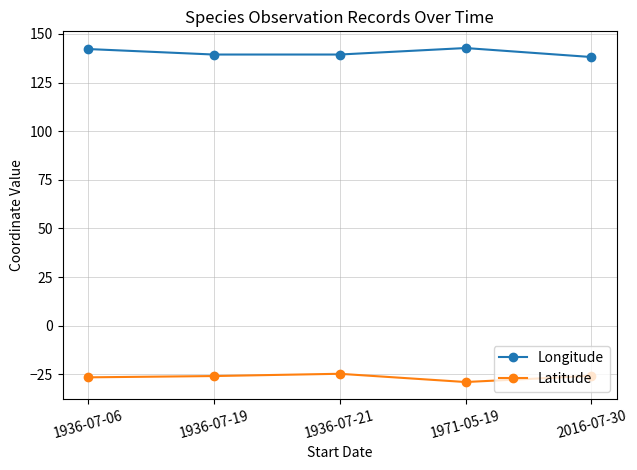

At 1936-07-21, list the series in order from largest to smallest.

Longitude, Latitude